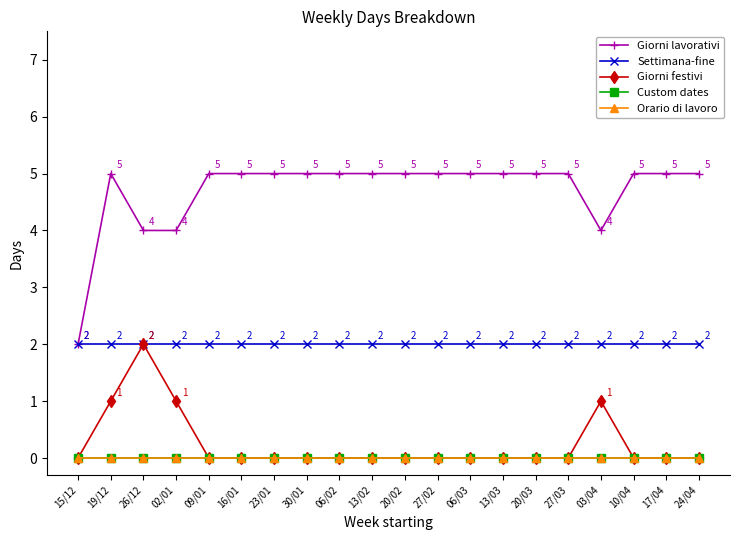

Is this an area chart (filled region under the line)?

No